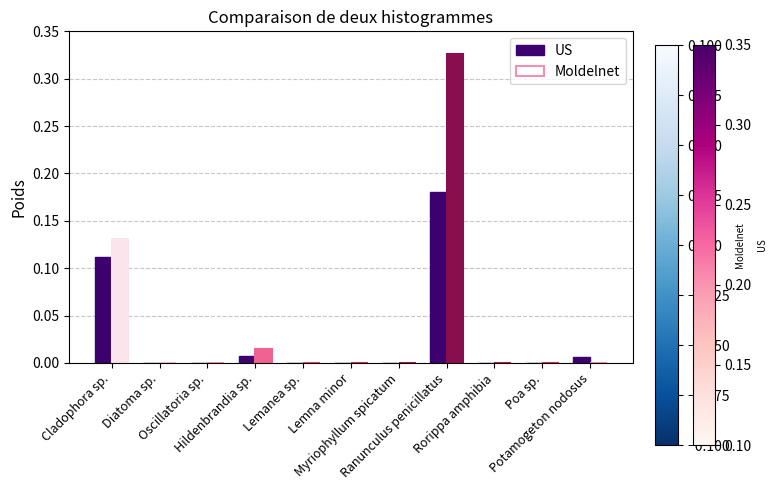

Which series has the largest total across all categories?

Moldelnet